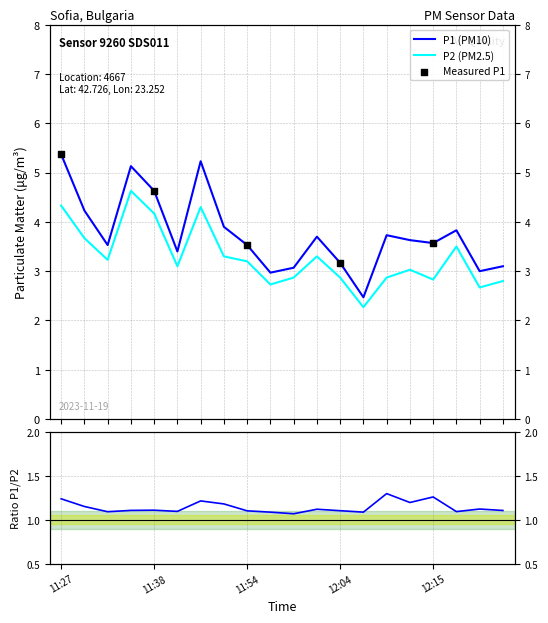

At which category is the sum across all series the highest?

11:35